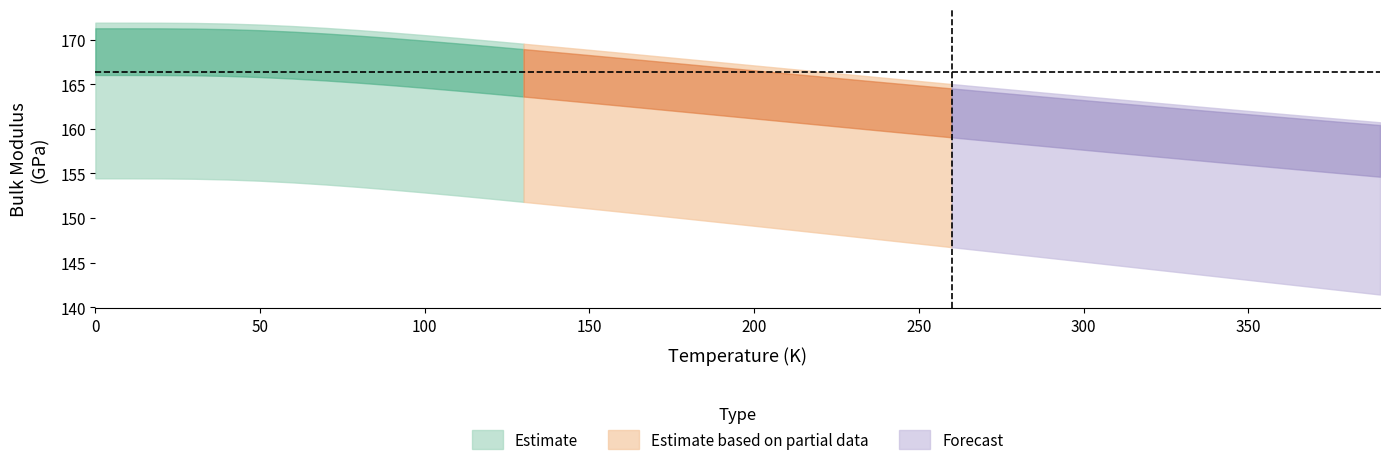

True or false: oqmd-323840 a=5.0361 has more than 0 interior local peaks.

False